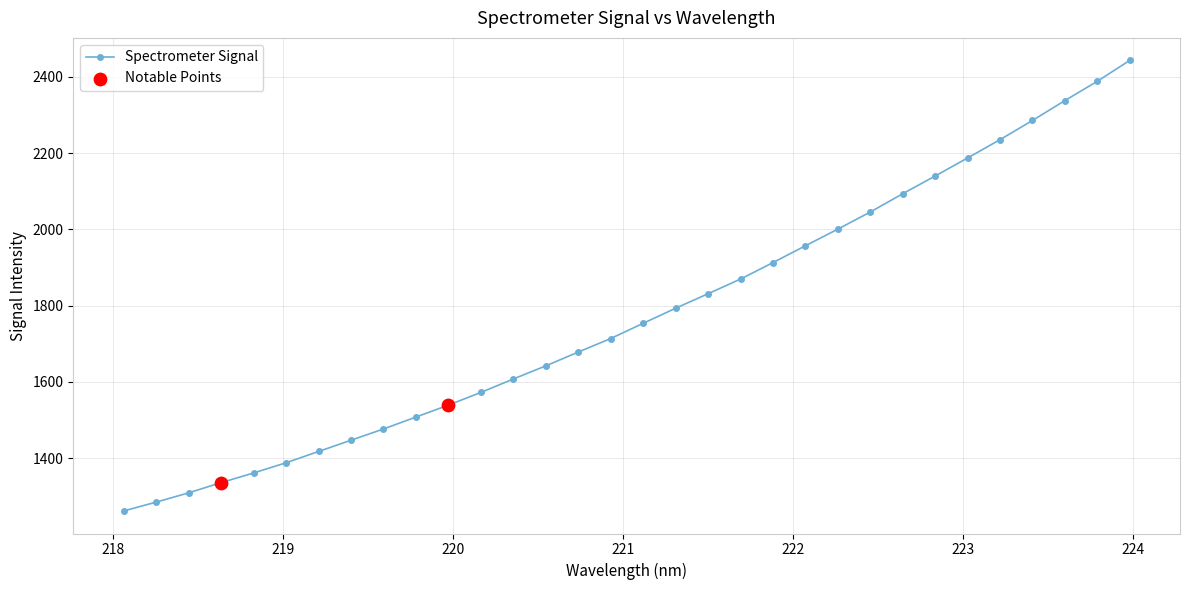

What is the sum of all values?

56817.2